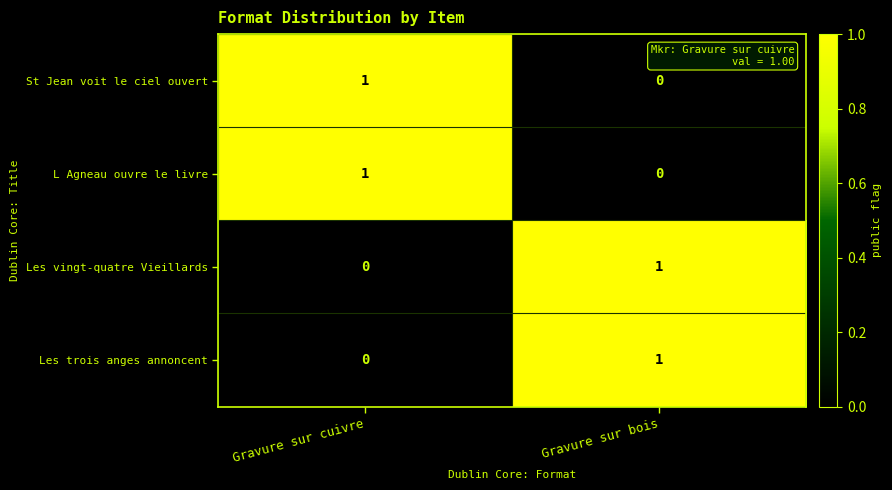

What is the total value across all series at Gravure sur cuivre?

2